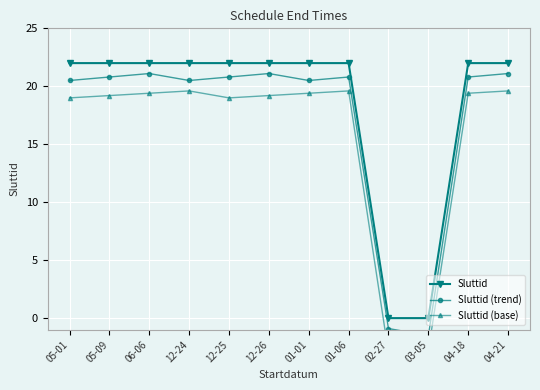

Which category has the lowest value across all series?

02-27